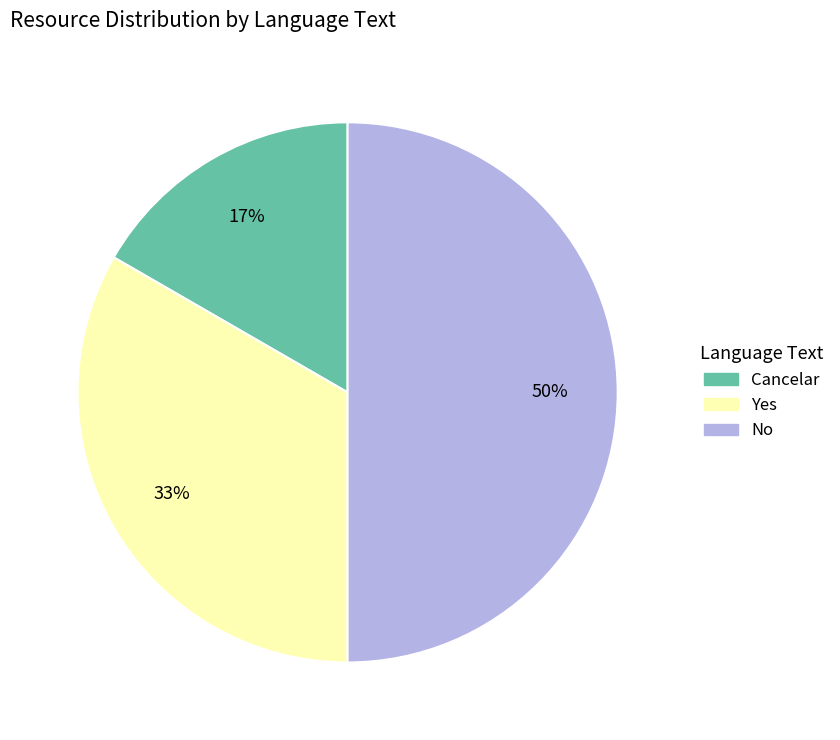

What is the smallest slice in the pie chart?

Cancelar